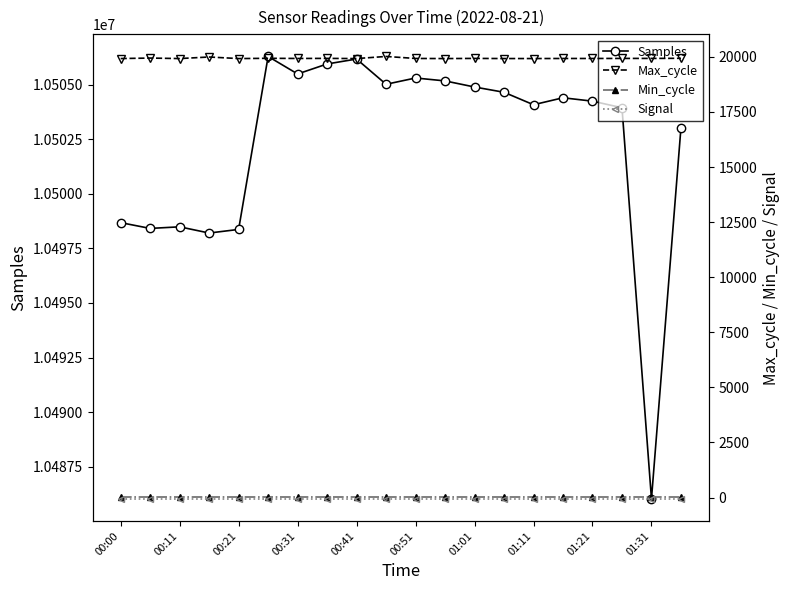

In Max_cycle, how many points are higher than both neighbors (excluding endpoints)?

6